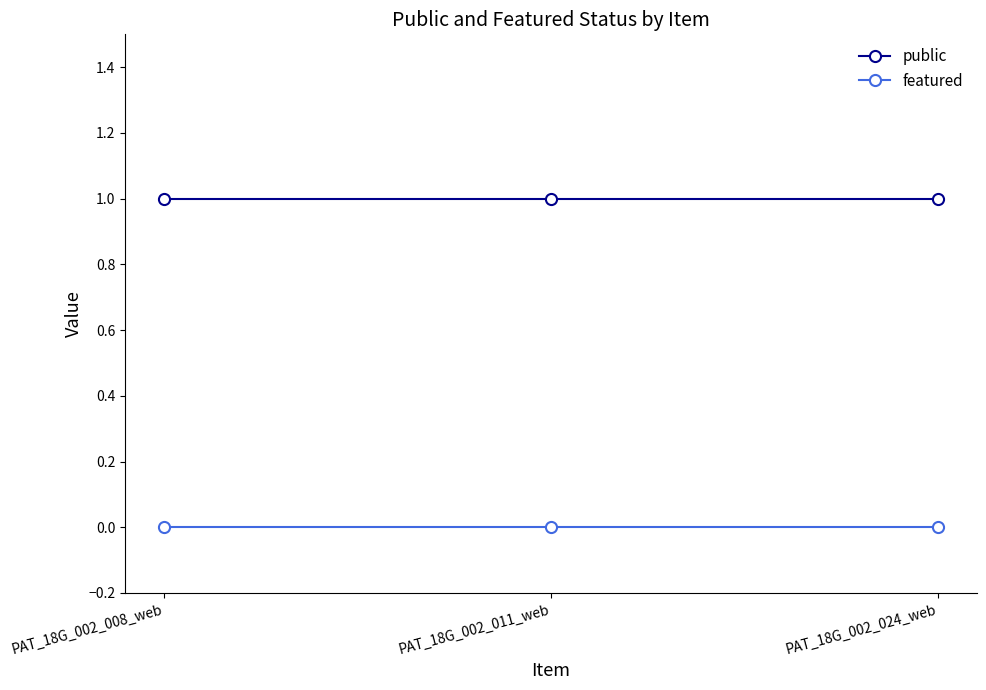

What is the spread (max minus min) of values at PAT_18G_002_008_web?

1